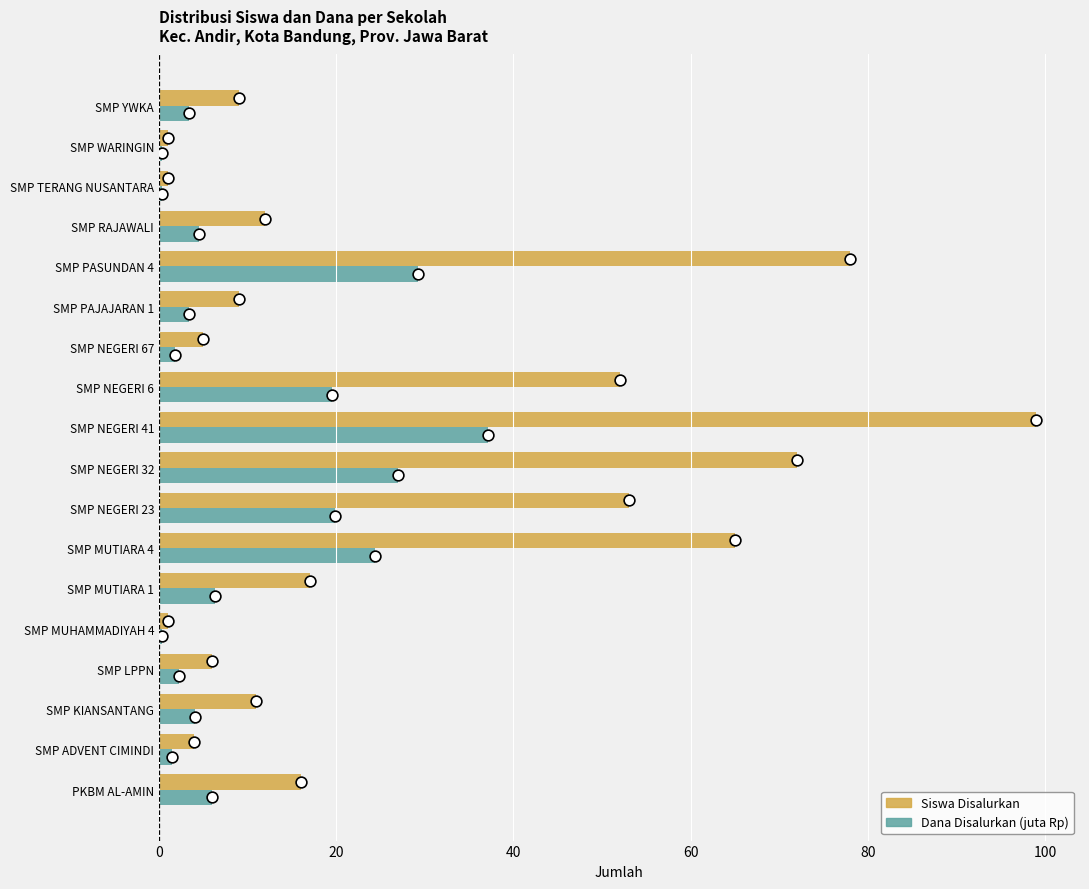

Which series has the largest Y range (max minus min)?

Siswa Disalurkan